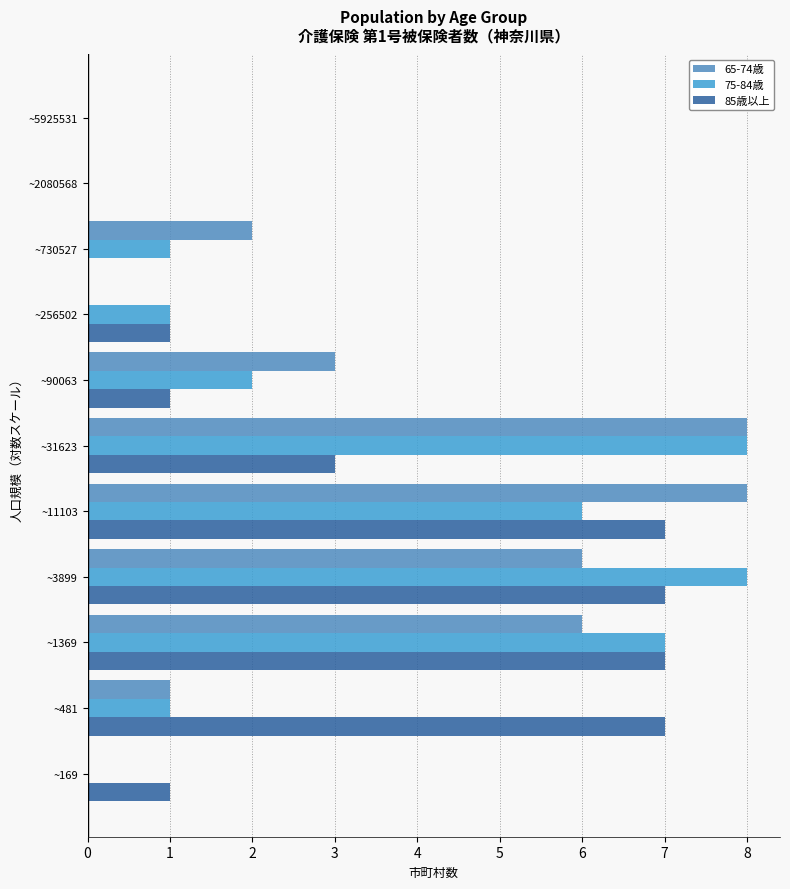

Count the number of data series in this chart.

3